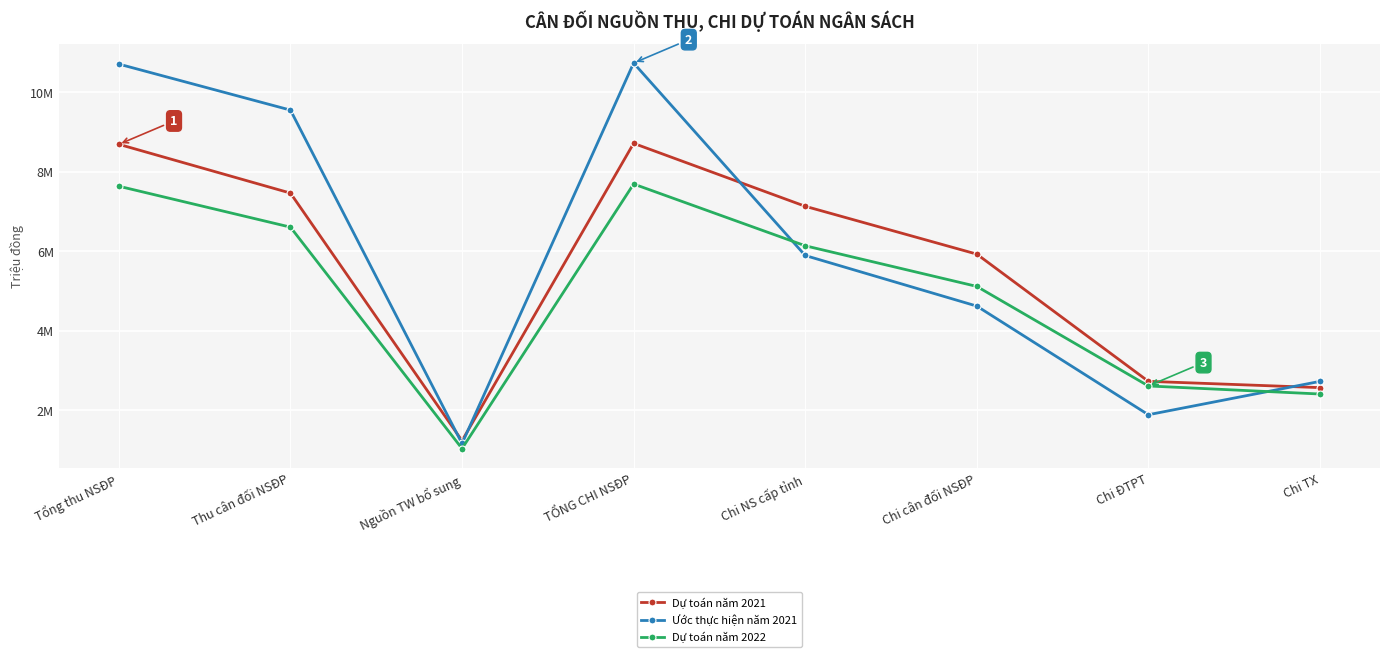

Reading left to right, extract all data points from this chart.

Dự toán năm 2021: 8686758	7459546	1227212	8711157	7127620	5923523	2722100	2563743
Ước thực hiện năm 2021: 10705824	9548100	1157724	10732866	5888899	4615852	1881444	2720727
Dự toán năm 2022: 7632077	6602486	1029591	7687877	6133727	5110676	2605500	2403078